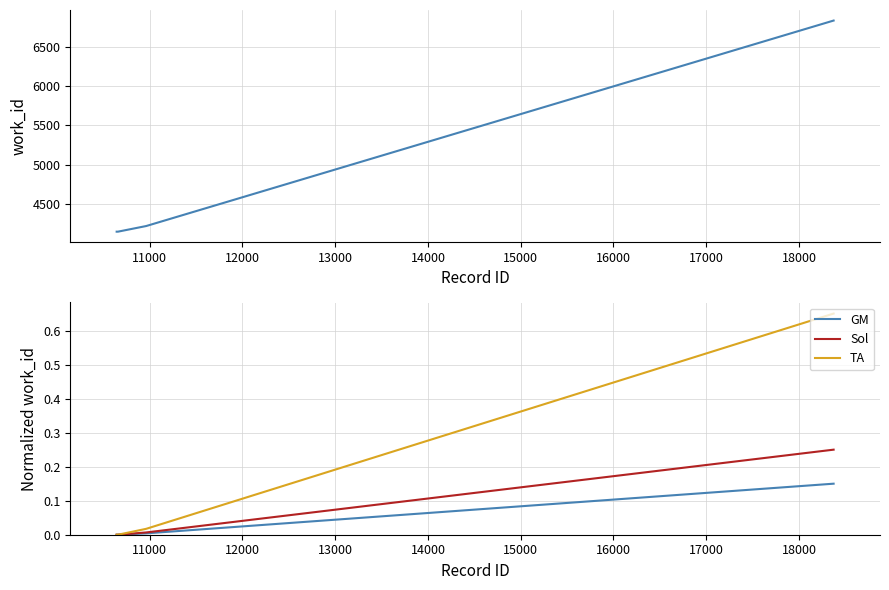

True or false: GM and work_id cross at least once.

False